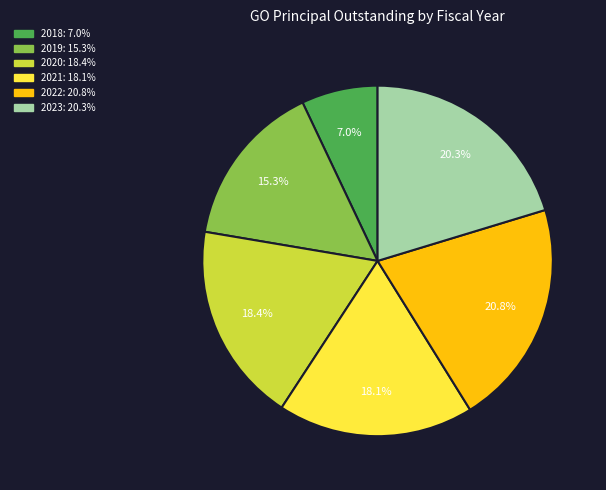

What is the smallest slice in the pie chart?

2018